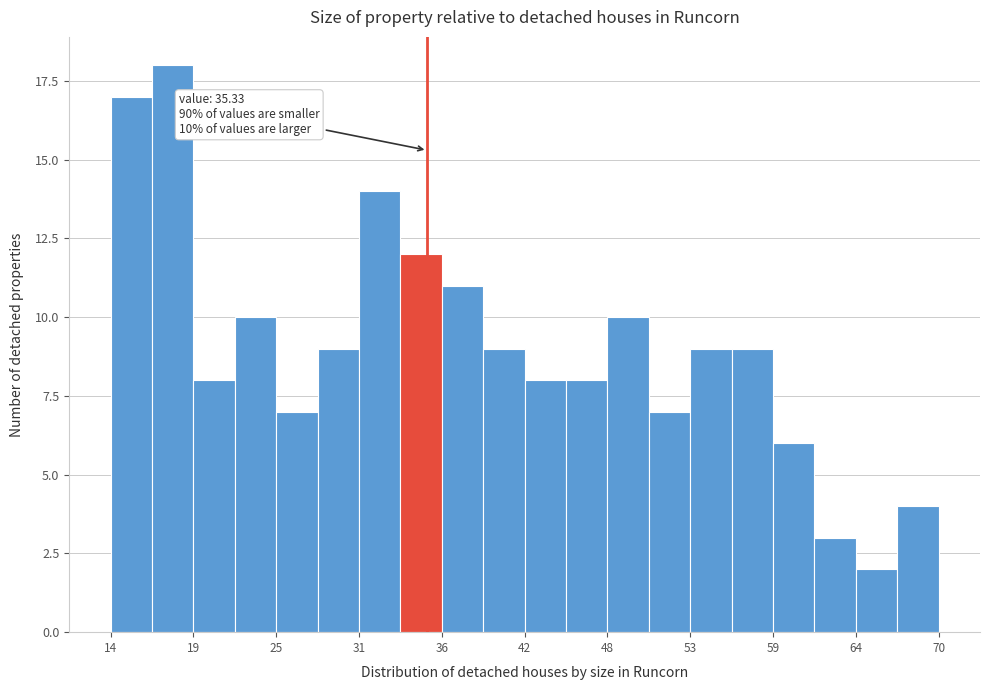

Read against the x-axis, roughly where is the centre of the tallest bar?

18